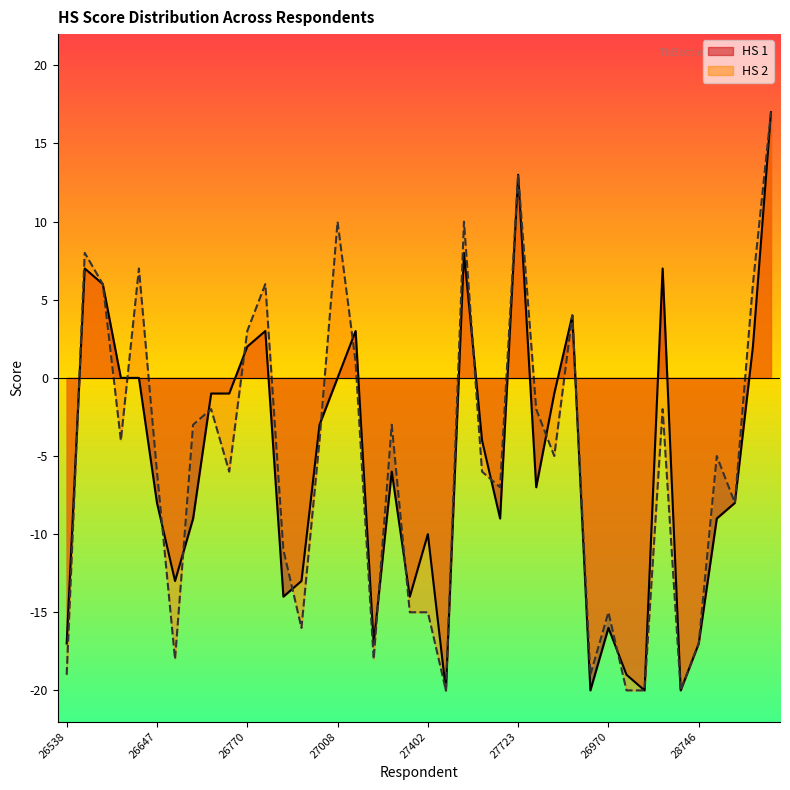

How many positive values does the HS 1 series have?

11